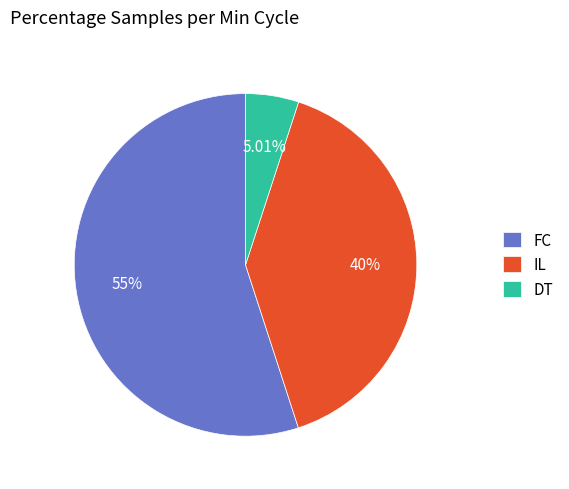

What is the smallest slice in the pie chart?

DT